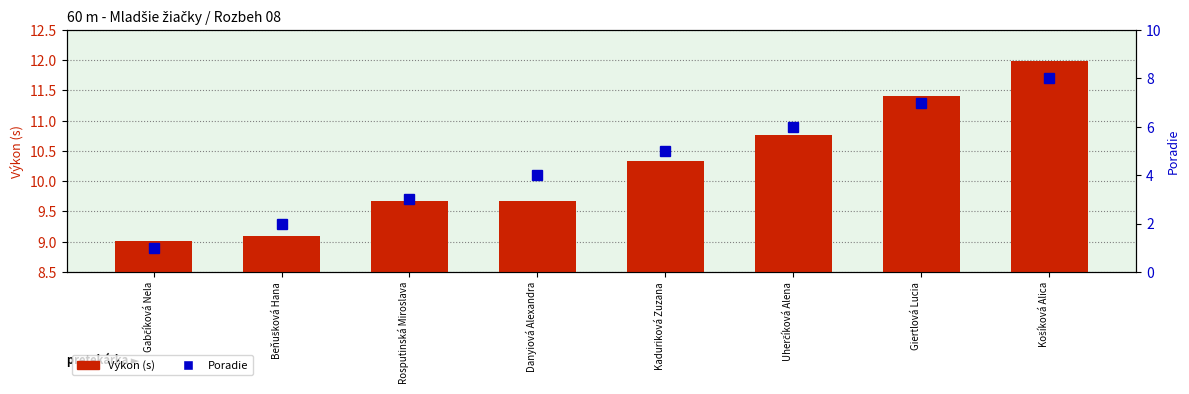

The Výkon (s) series shows 14.7 at Beňušková Hana. True or false?

False